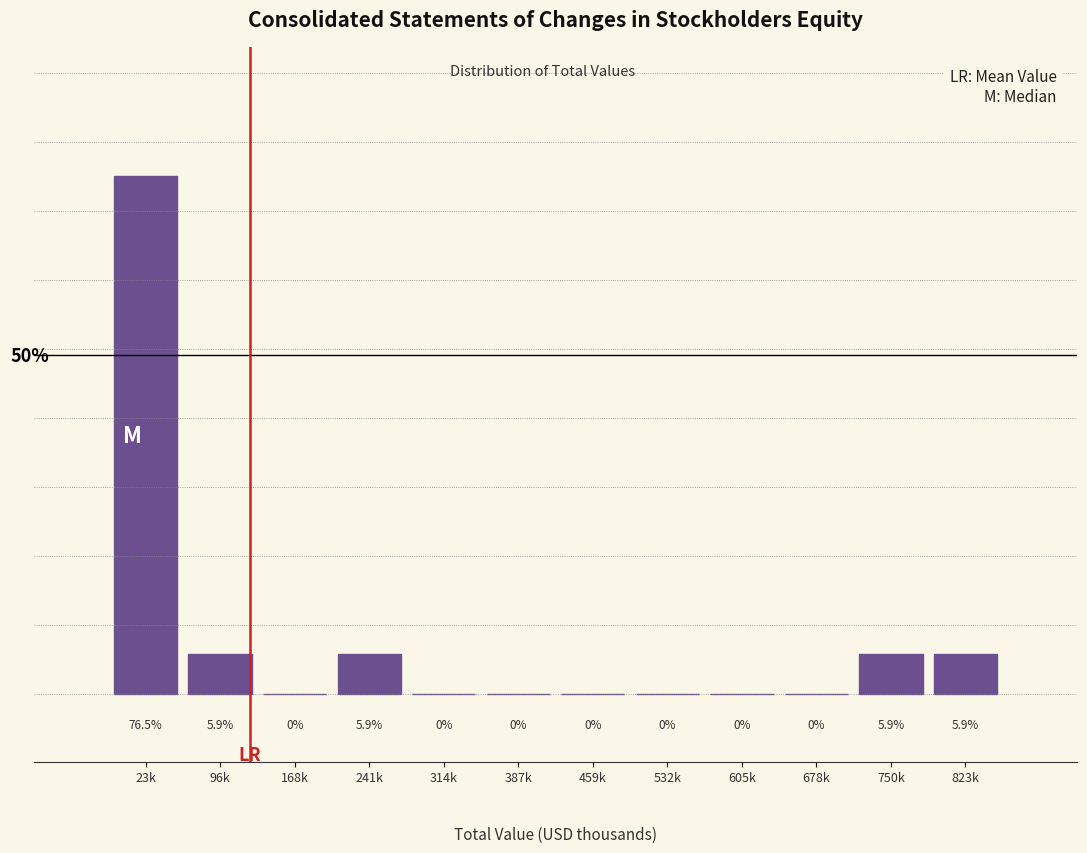

Reading left to right, what are all the values shown in this chart?

23k=76.5	96k=5.9	168k=0.0	241k=5.9	314k=0.0	387k=0.0	459k=0.0	532k=0.0	605k=0.0	678k=0.0	750k=5.9	823k=5.9